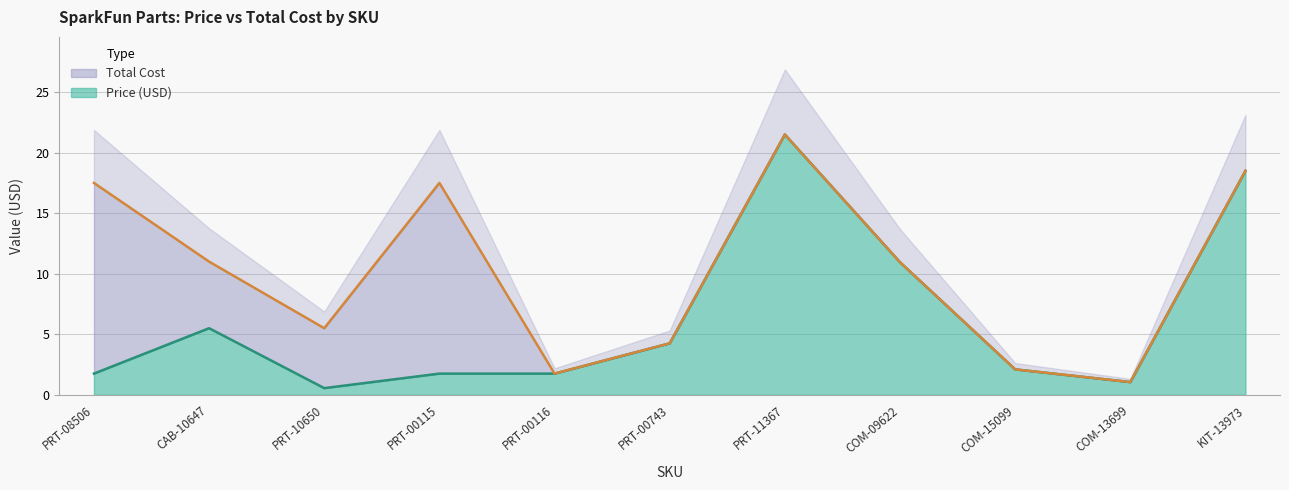

Where is Price (USD) nearest to the value 11?

COM-09622